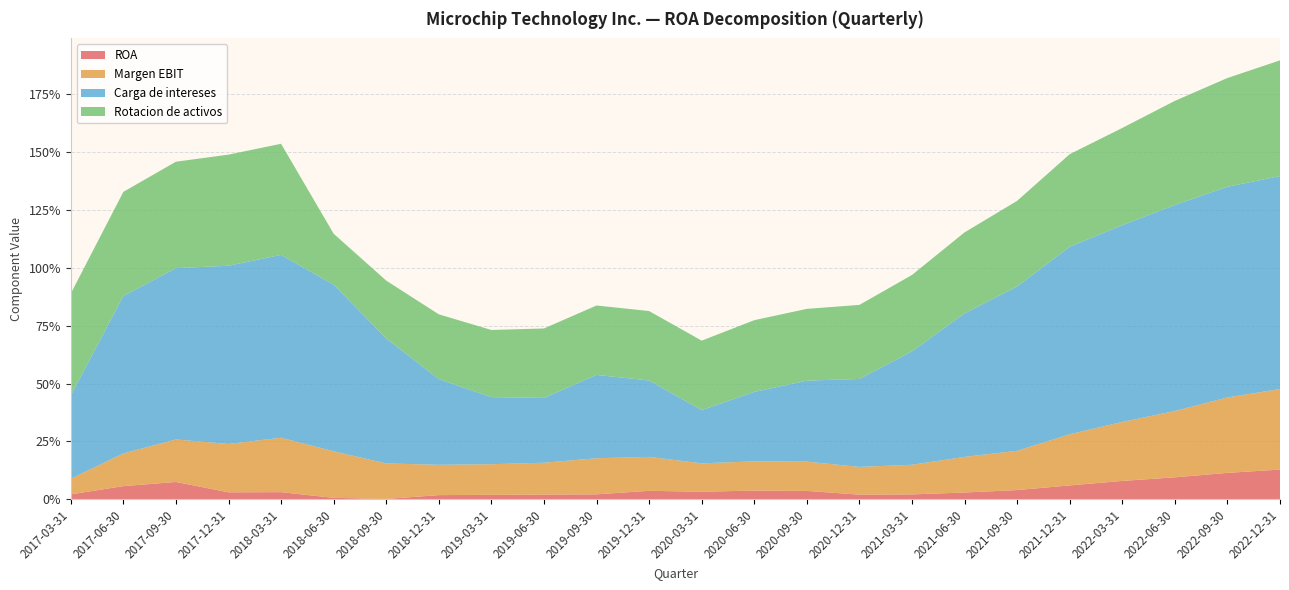

Reading left to right, extract all data points from this chart.

ROA: 0.0	0.1	0.1	0.0	0.0	0.0	0.0	0.0	0.0	0.0	0.0	0.0	0.0	0.0	0.0	0.0	0.0	0.0	0.0	0.1	0.1	0.1	0.1	0.1
Margen EBIT: 0.1	0.1	0.2	0.2	0.2	0.2	0.2	0.1	0.1	0.1	0.2	0.1	0.1	0.1	0.1	0.1	0.1	0.2	0.2	0.2	0.3	0.3	0.3	0.3
Carga de intereses: 0.4	0.7	0.7	0.8	0.8	0.7	0.5	0.4	0.3	0.3	0.4	0.3	0.2	0.3	0.3	0.4	0.5	0.6	0.7	0.8	0.8	0.9	0.9	0.9
Rotacion de activos: 0.4	0.5	0.5	0.5	0.5	0.2	0.2	0.3	0.3	0.3	0.3	0.3	0.3	0.3	0.3	0.3	0.3	0.3	0.4	0.4	0.4	0.5	0.5	0.5